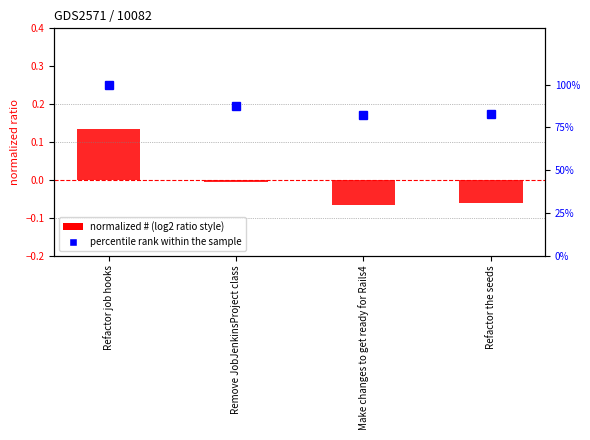

How many distinct data groups are displayed?

2